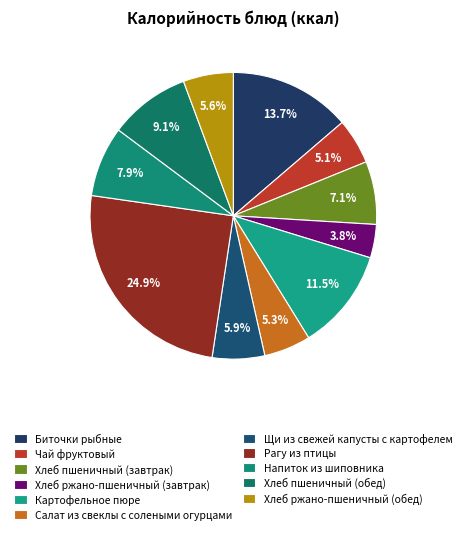

Does any single category account for the majority?

No